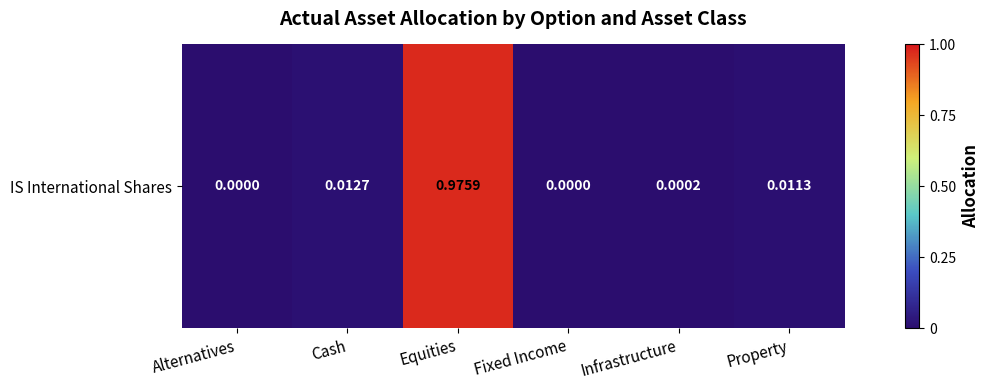

List the labels in order of value, largest first.

Equities, Cash, Property, Infrastructure, Alternatives, Fixed Income